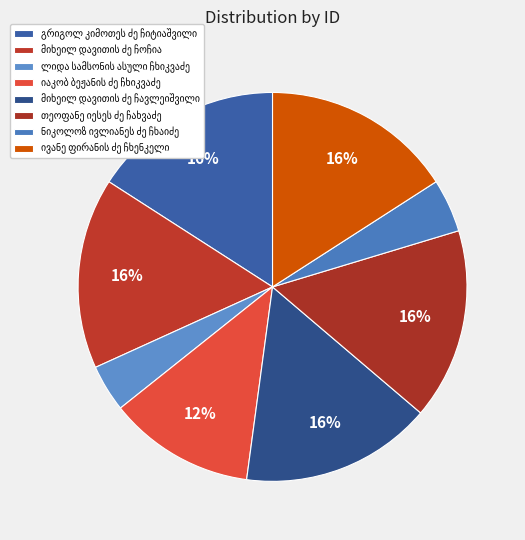

Count the number of slices in the pie.

8